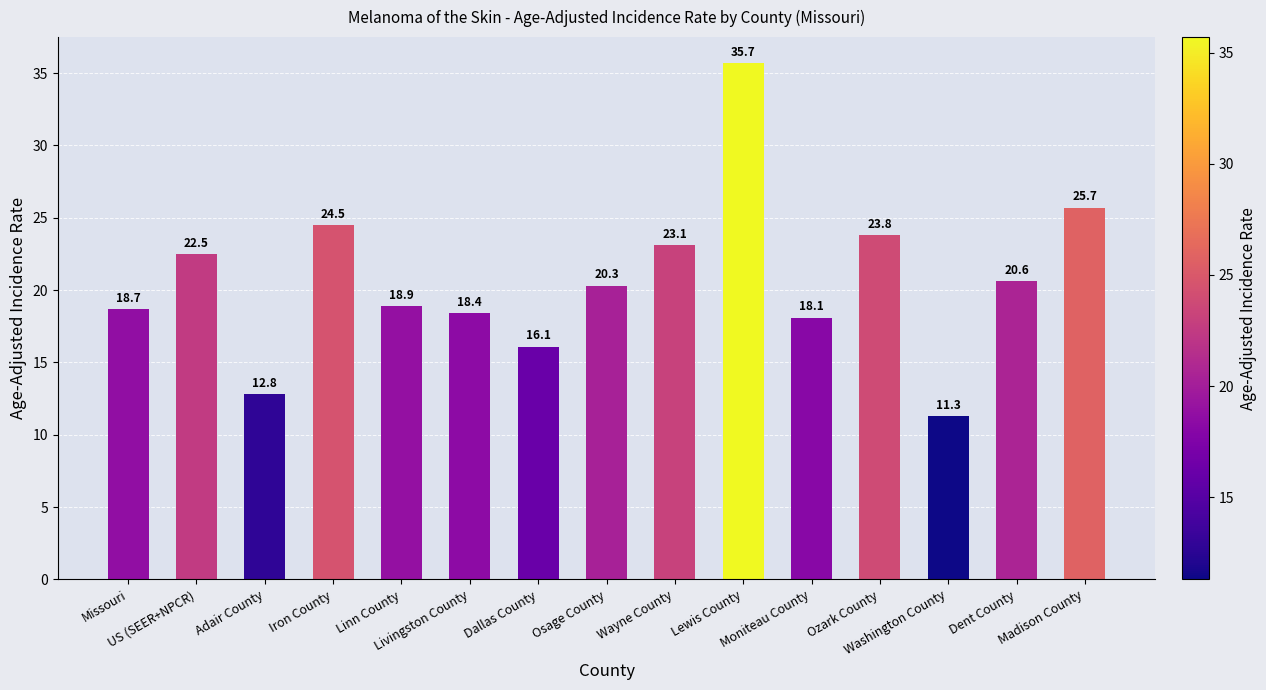

What is the change in value from Missouri to Ozark County?

+5.1